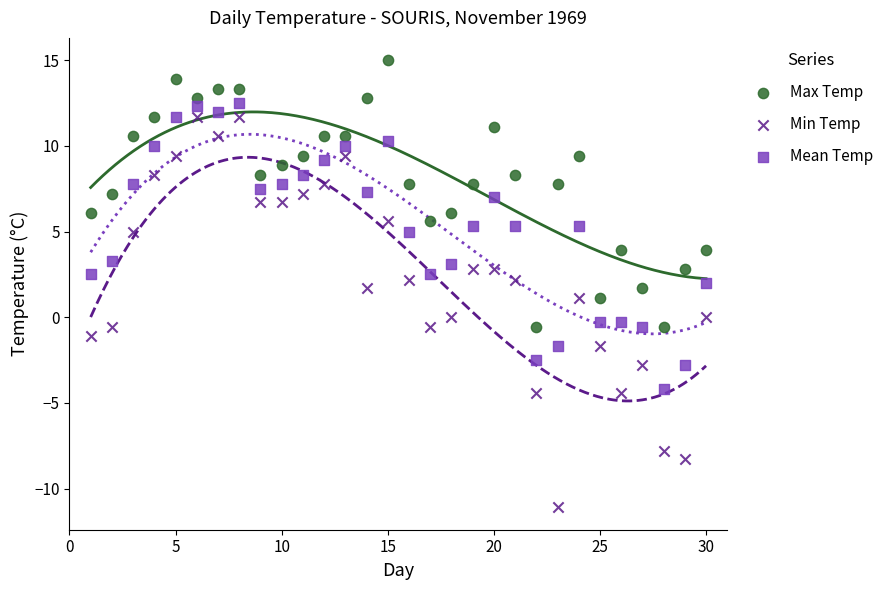

Across all data points, what is the range of Y values (max minus min)?

26.1